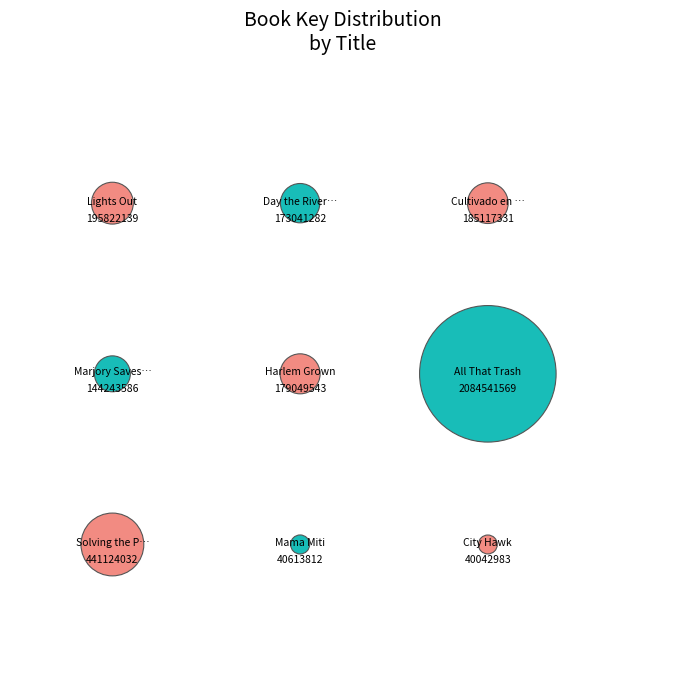

Which has a higher value, Marjory Saves the Everglades or Day the River Caught Fire?

Day the River Caught Fire